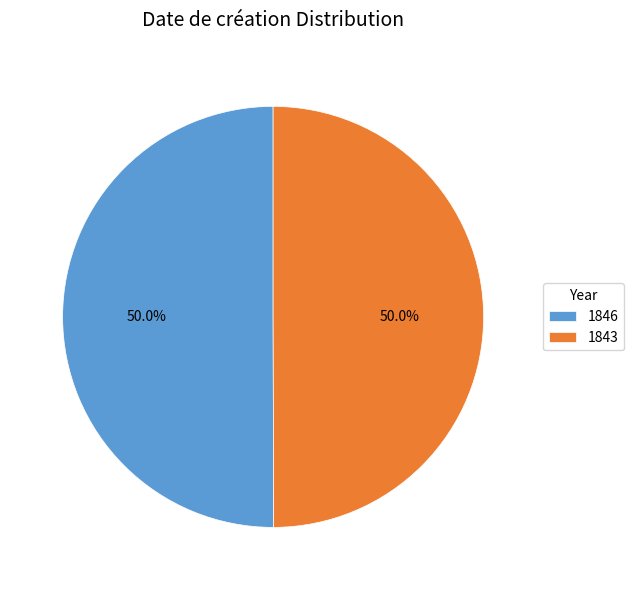

To the nearest percent, what percentage of the pie is 1843?

50%